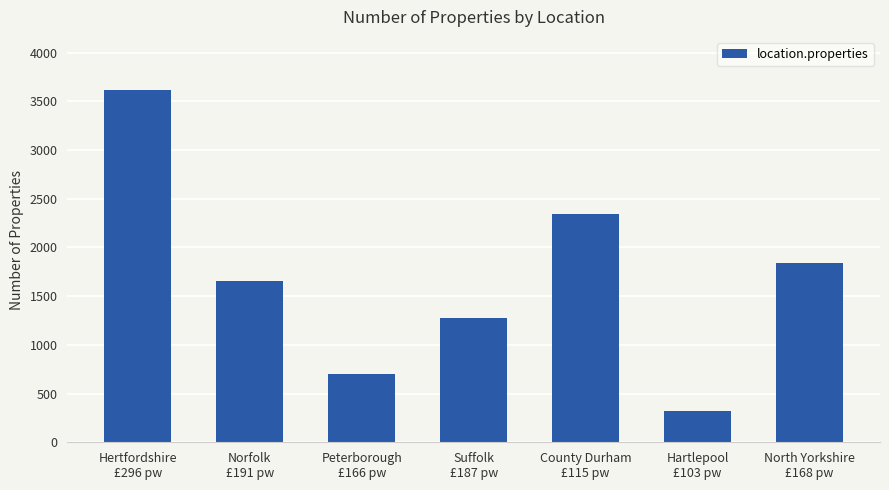

How many bars are there in total?

7